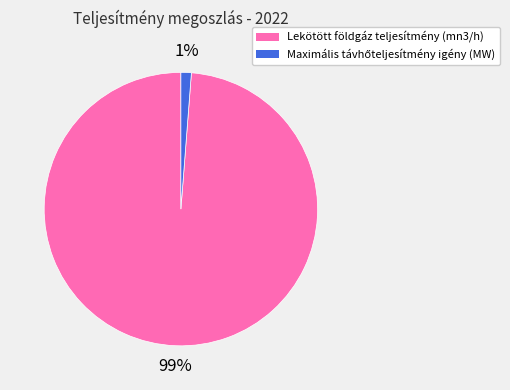

What percentage is the Lekötött földgáz teljesítmény (mn3/h) slice, to the nearest percent?

99%